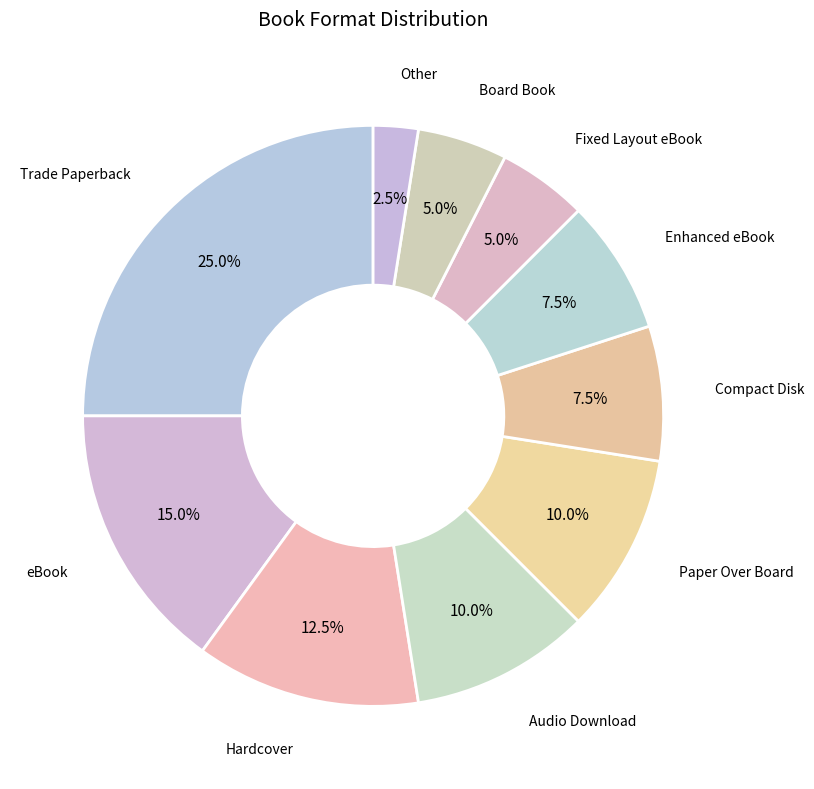

Which slice is the smallest?

Other